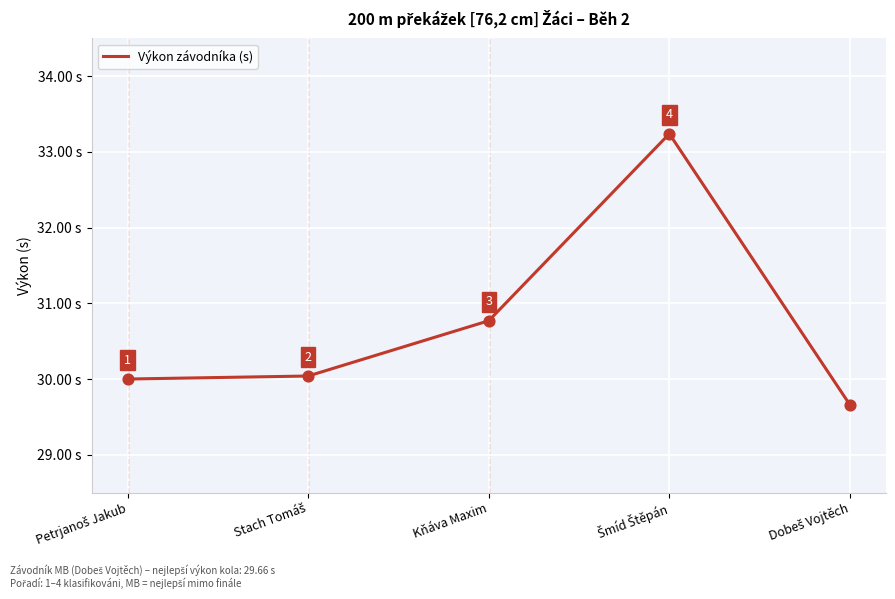

True or false: the data has more than 2 interior local peaks.

False